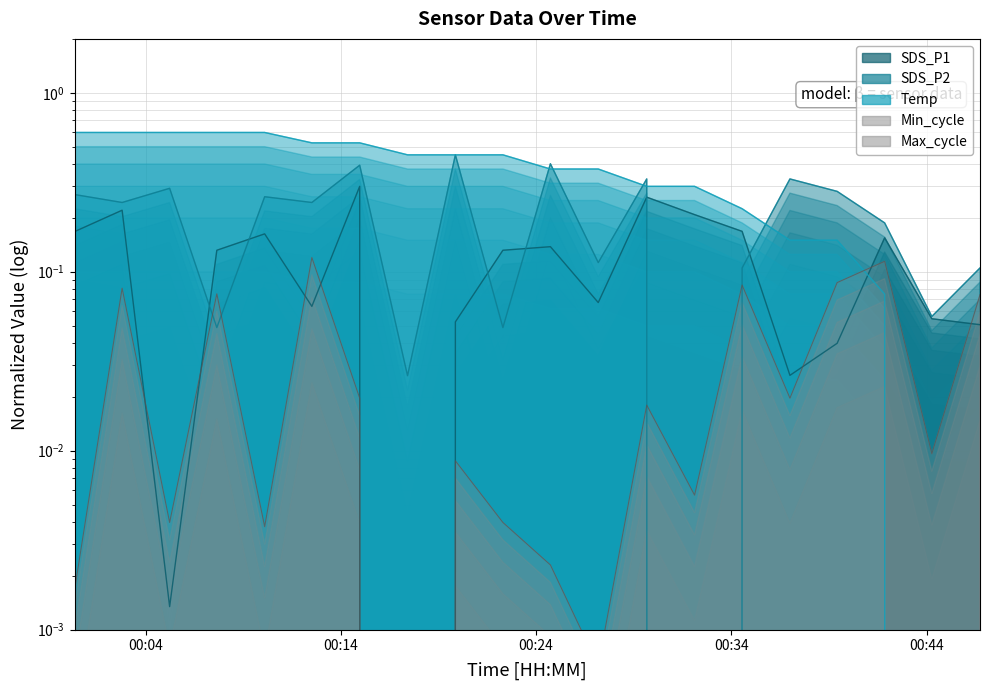

Read the SDS_P2 value at 2023/09/07 00:34:33.

0.1